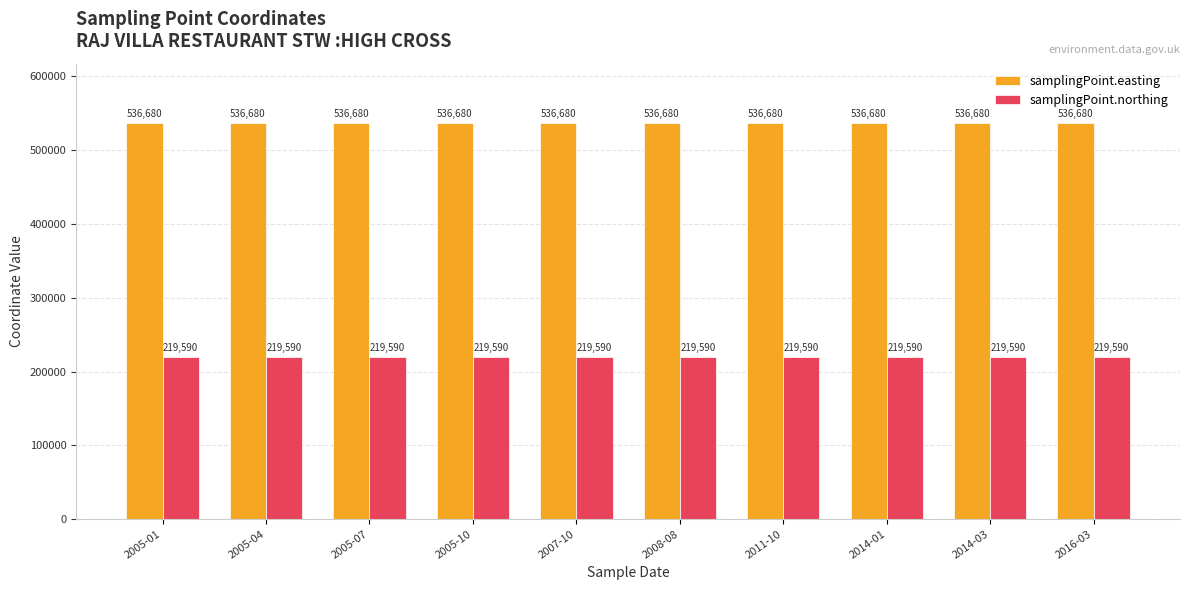

How many categories are shown in the chart?

10